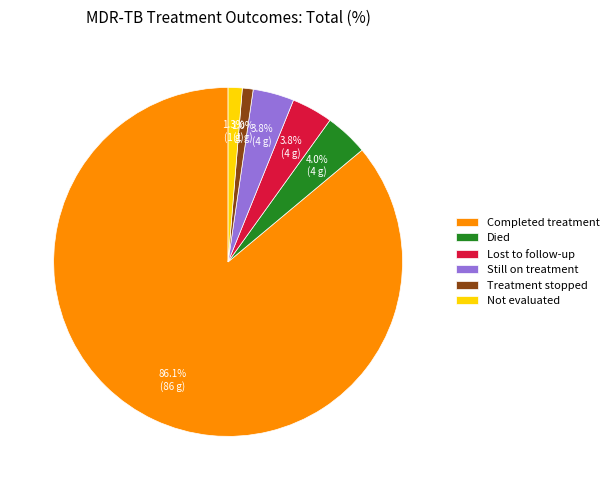

Count the number of slices in the pie.

6